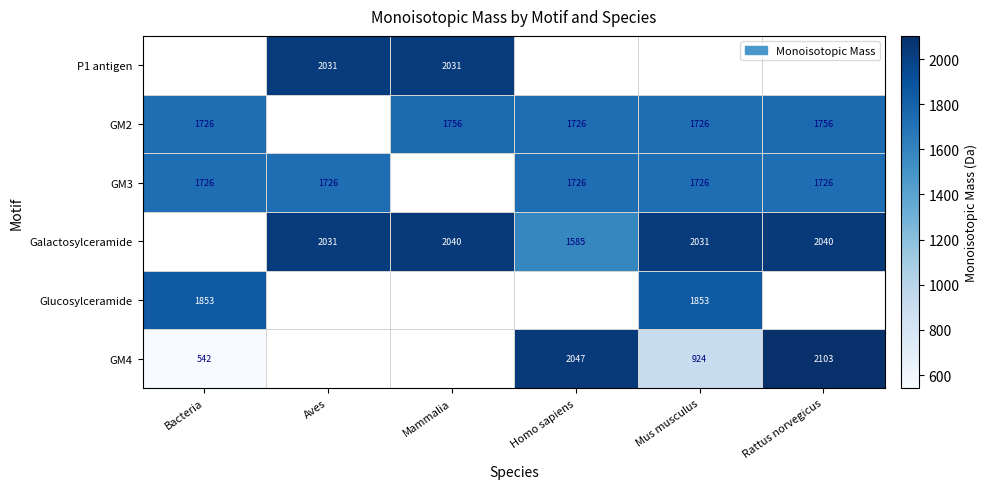

Which label corresponds to the largest value in the chart?

Rattus norvegicus